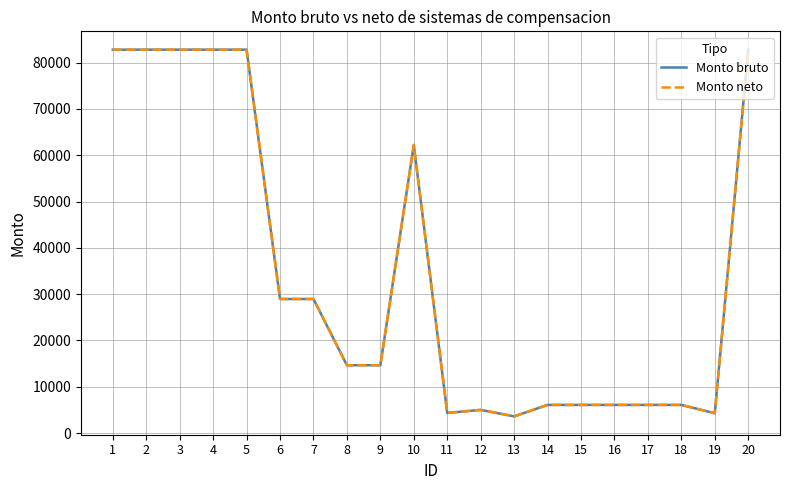

True or false: Monto bruto and Monto neto intersect in this chart.

False